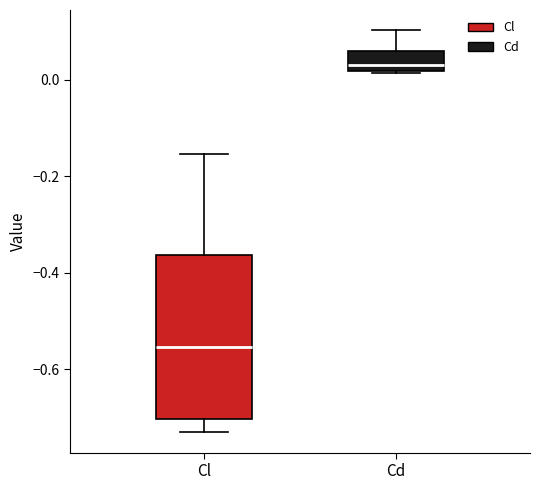

Comparing the boxes themselves (not the whiskers), which one is the tallest?

Cl